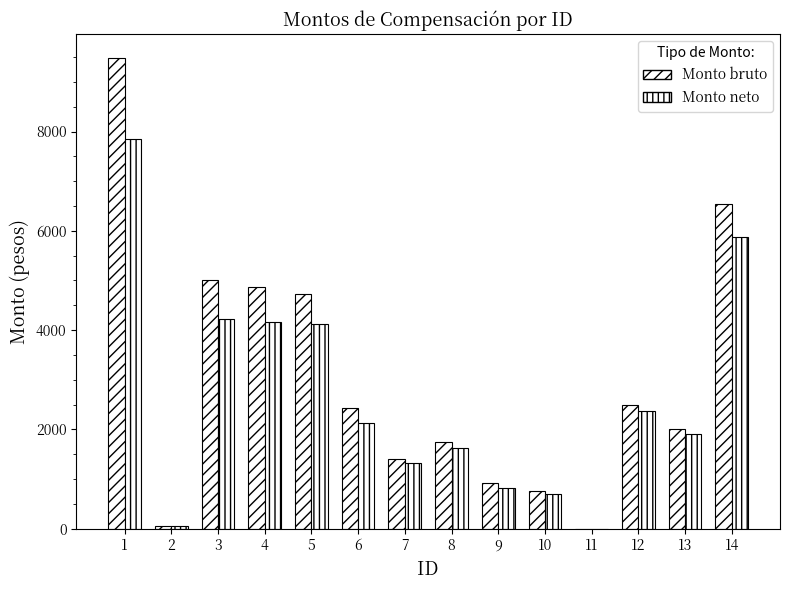

How many values in Monto bruto are above zero?

13